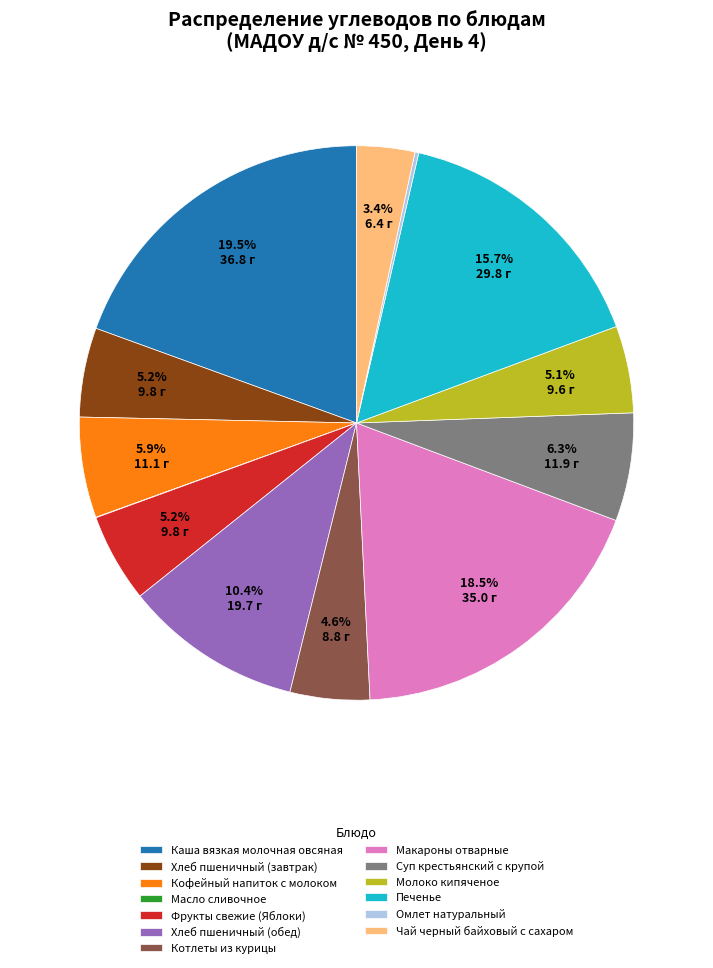

Is Суп крестьянский с крупой the majority of the pie?

No